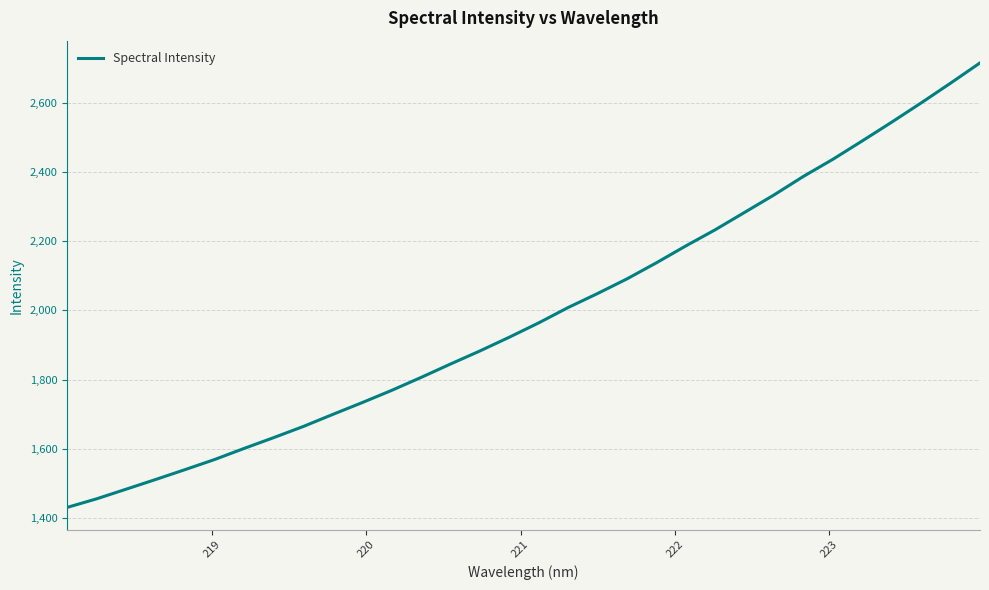

What is the greatest value displayed?

2715.6